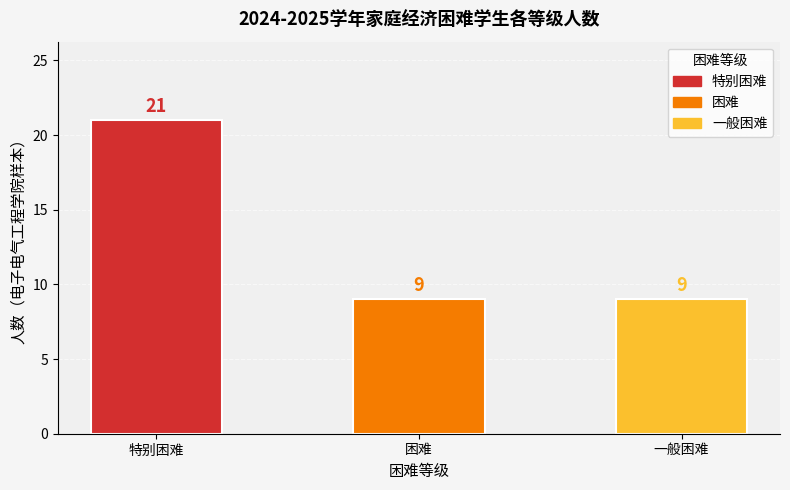

The value at 困难 is 18. True or false?

False